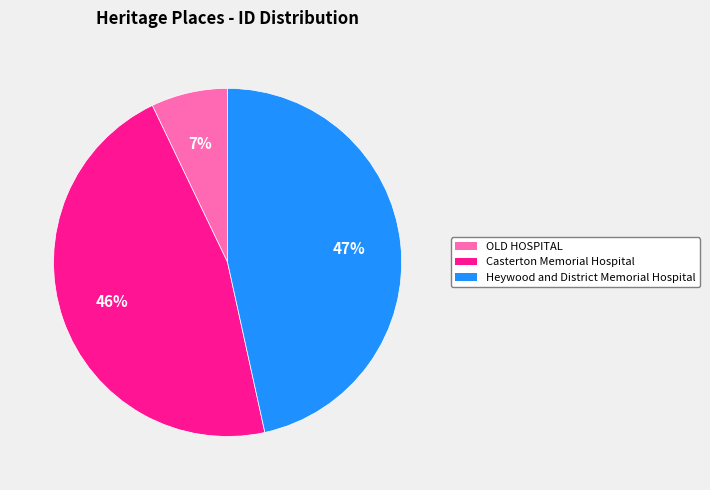

What is the ratio of the value at Casterton Memorial Hospital to the value at Heywood and District Memorial Hospital?

1.0